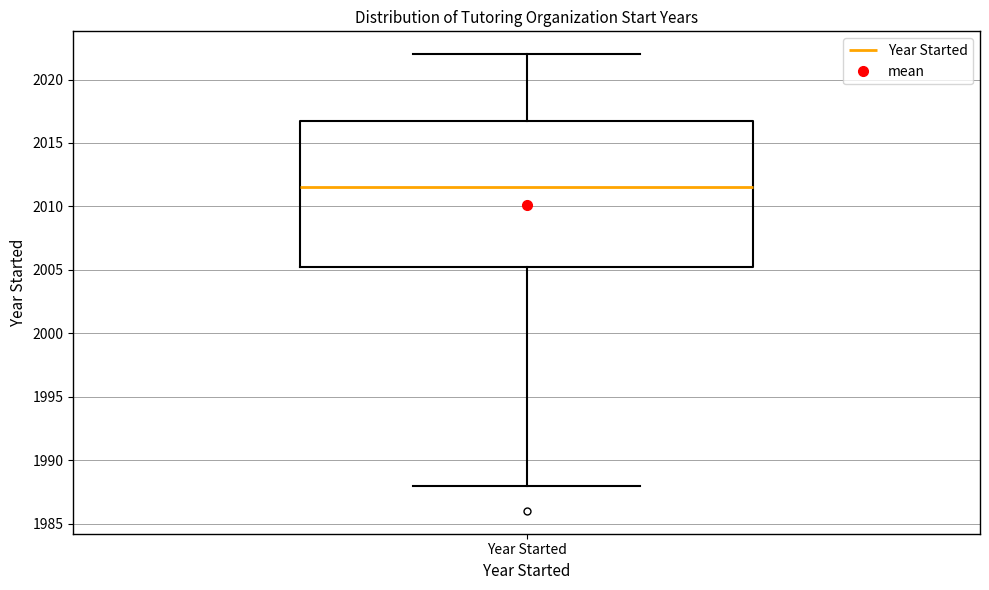

Transcribe this box plot: give where the median line is, the range the box spans, and where the two whiskers end, as read against the y-axis. The values are not printed on the chart, so give them approximately, as read against the axis.

median 2011.5, box 2005.5 to 2017.0, whiskers 1988.0 to 2022.0